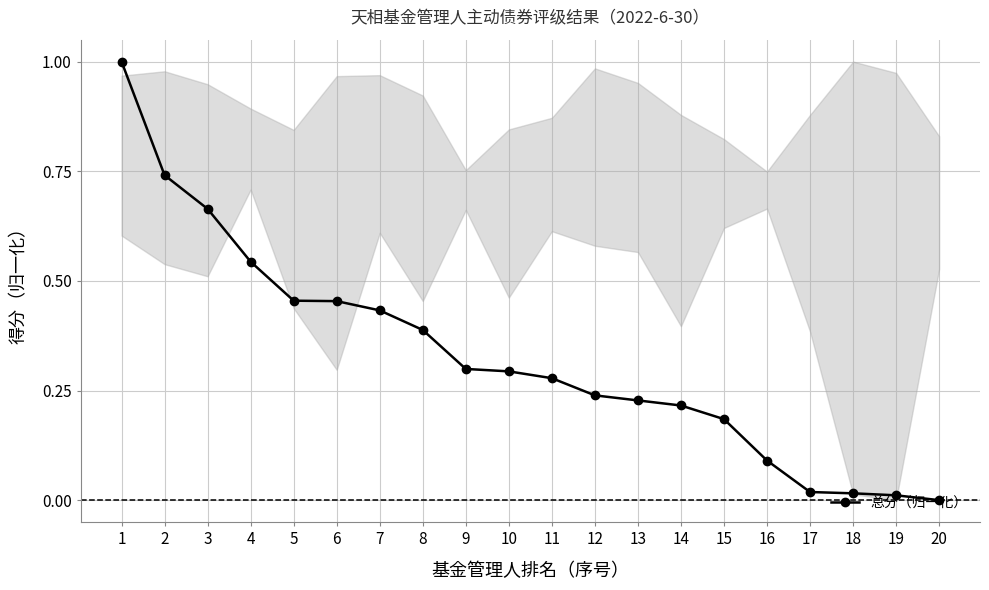

True or false: the data shows 1.0 at 1.

True